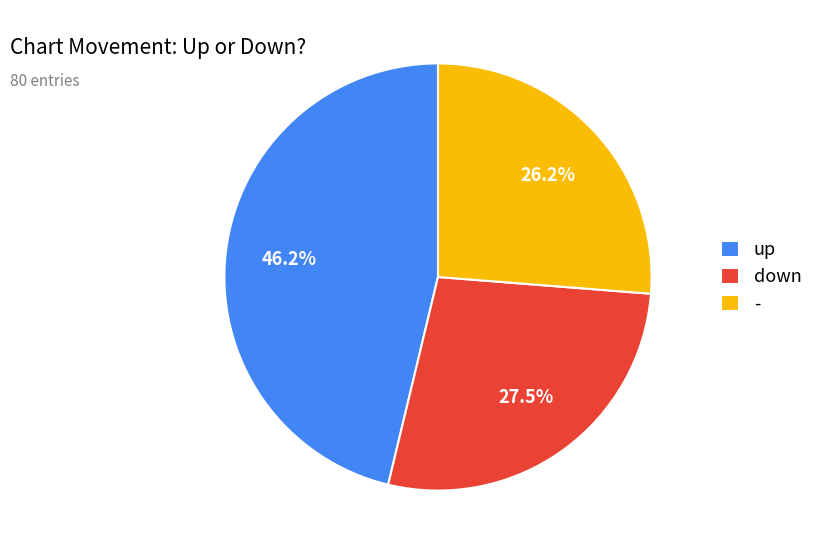

Is down the majority of the pie?

No